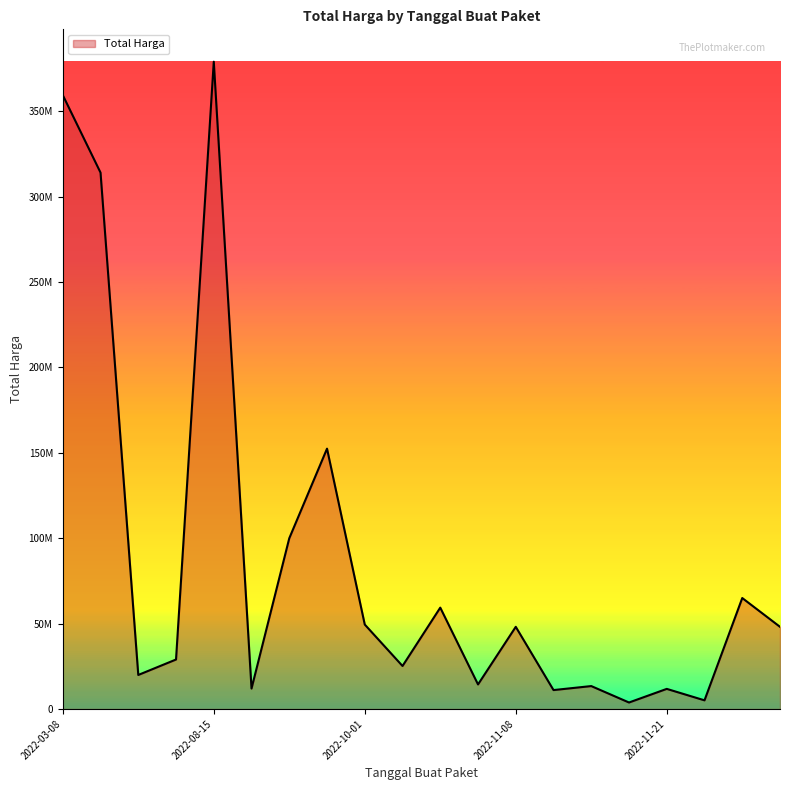

Rank the categories by value from lowest to highest.

2022-11-16, 2022-11-22, 2022-11-09, 2022-11-21, 2022-08-24, 2022-11-10, 2022-11-04, 2022-07-28, 2022-10-21, 2022-08-10, 2022-11-08, 2022-11-25, 2022-10-01, 2022-10-25, 2022-11-22, 2022-09-17, 2022-09-30, 2022-03-31, 2022-03-08, 2022-08-15